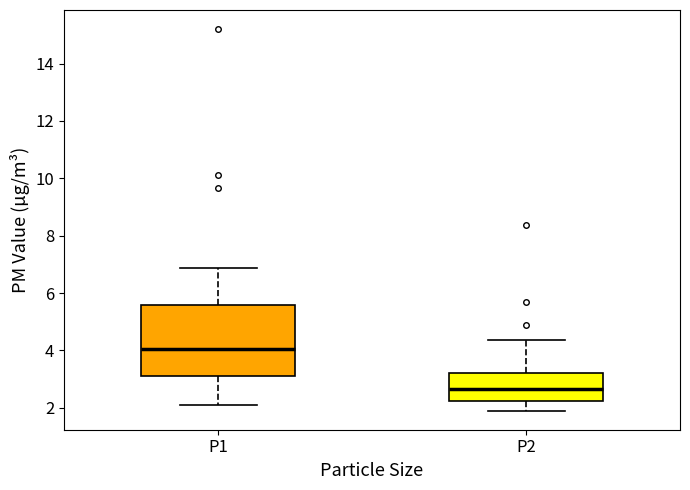

Comparing the boxes themselves (not the whiskers), which one is the tallest?

P1